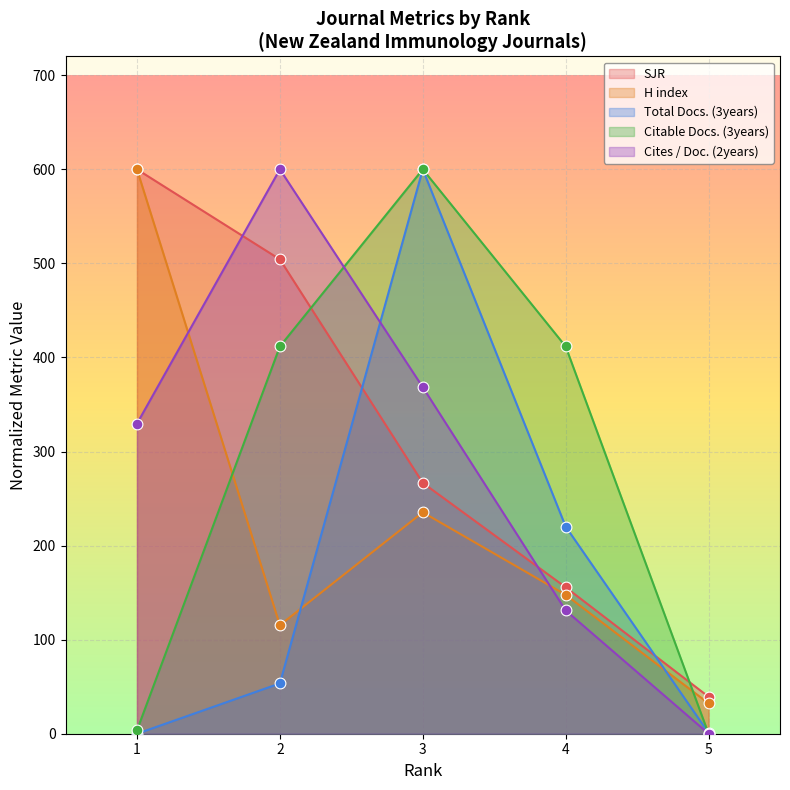

Is the value of Total Docs. (3years) at 5 greater than the value of SJR at 1?

No